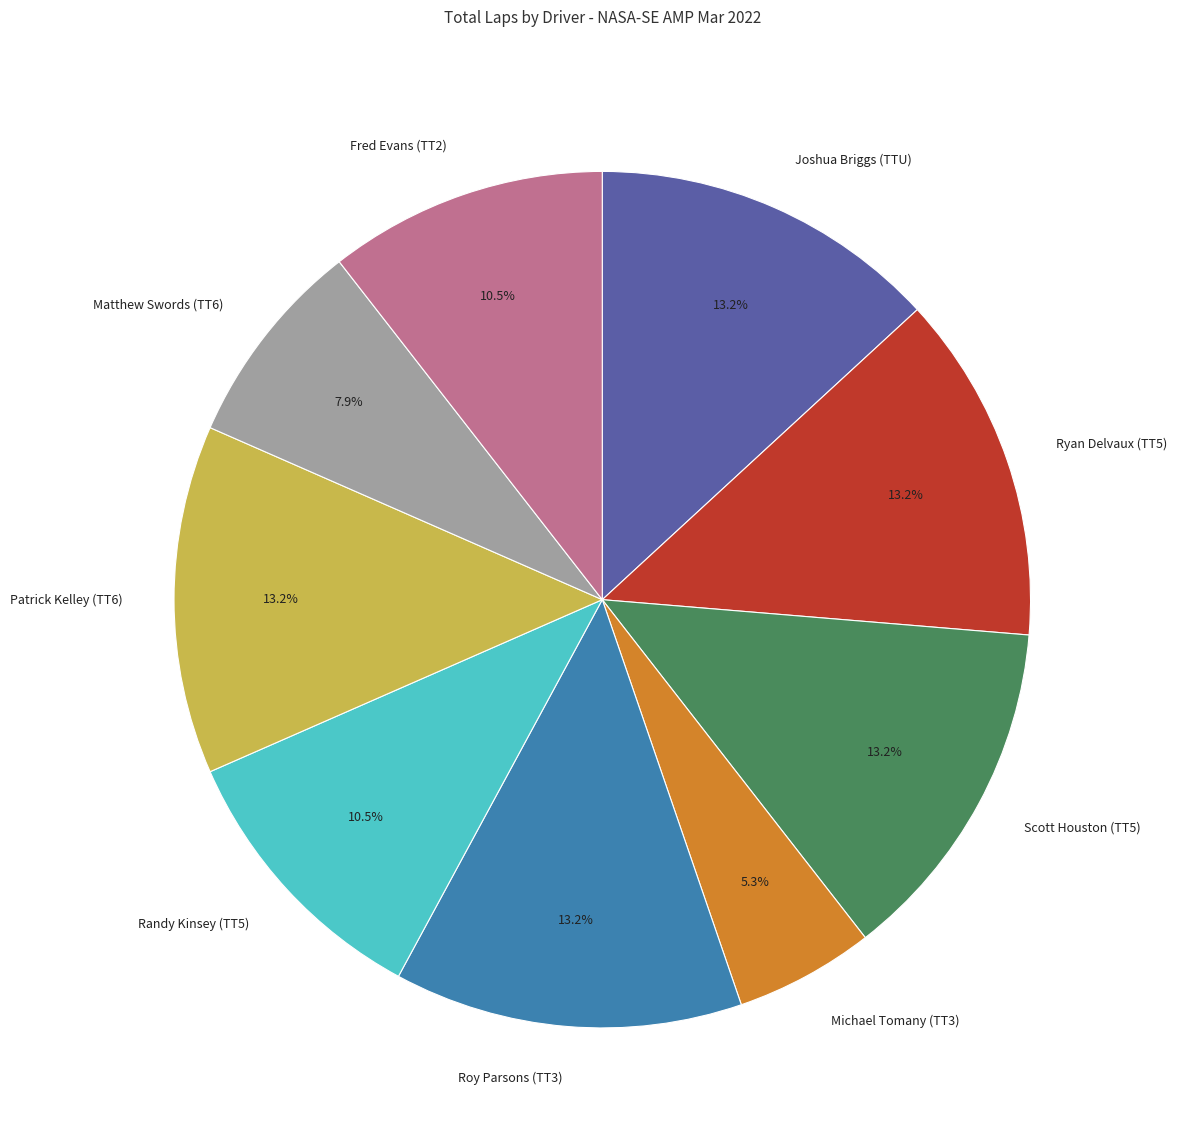

Count the number of slices in the pie.

9